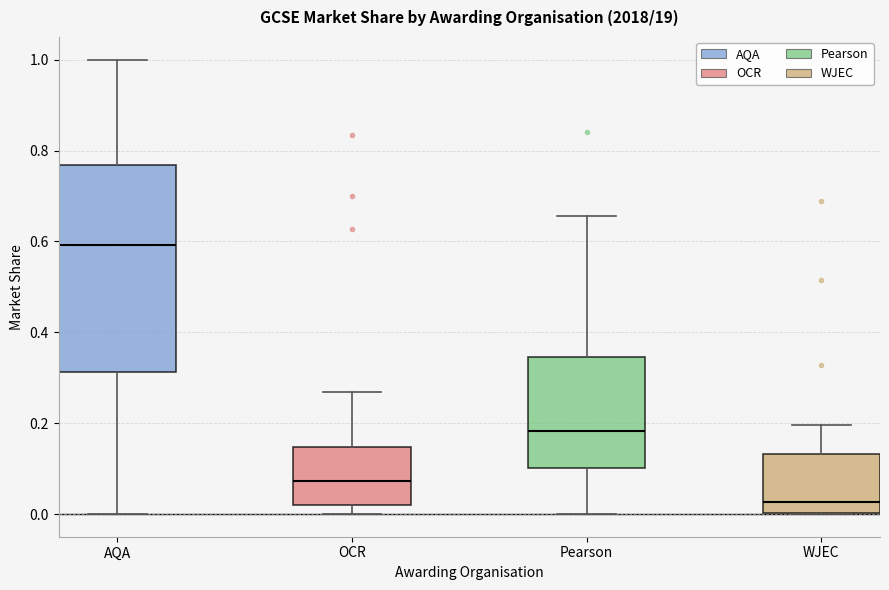

Reading left to right, transcribe this box plot: for each box, give where its median line is, the range the box spans, and where its two whiskers end, as read against the y-axis. The values are not printed on the chart, so give them approximately, as read against the axis.

AQA: median 0.60, box 0.32 to 0.76, whiskers 0.00 to 1.00
OCR: median 0.08, box 0.02 to 0.14, whiskers 0.00 to 0.26
Pearson: median 0.18, box 0.10 to 0.34, whiskers 0.00 to 0.66
WJEC: median 0.02, box 0.00 to 0.14, whiskers 0.00 to 0.20